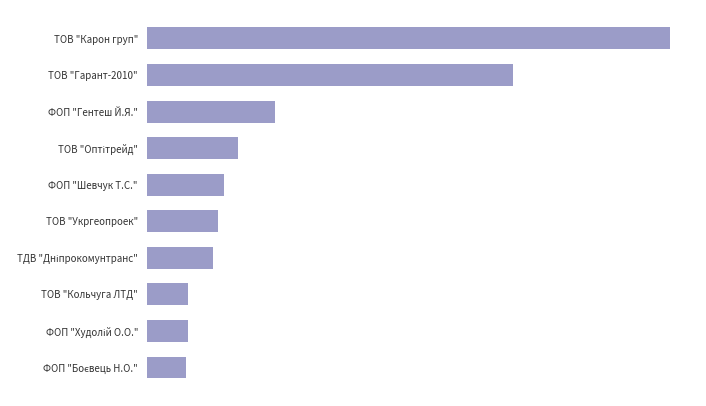

Does the chart contain any negative values?

No